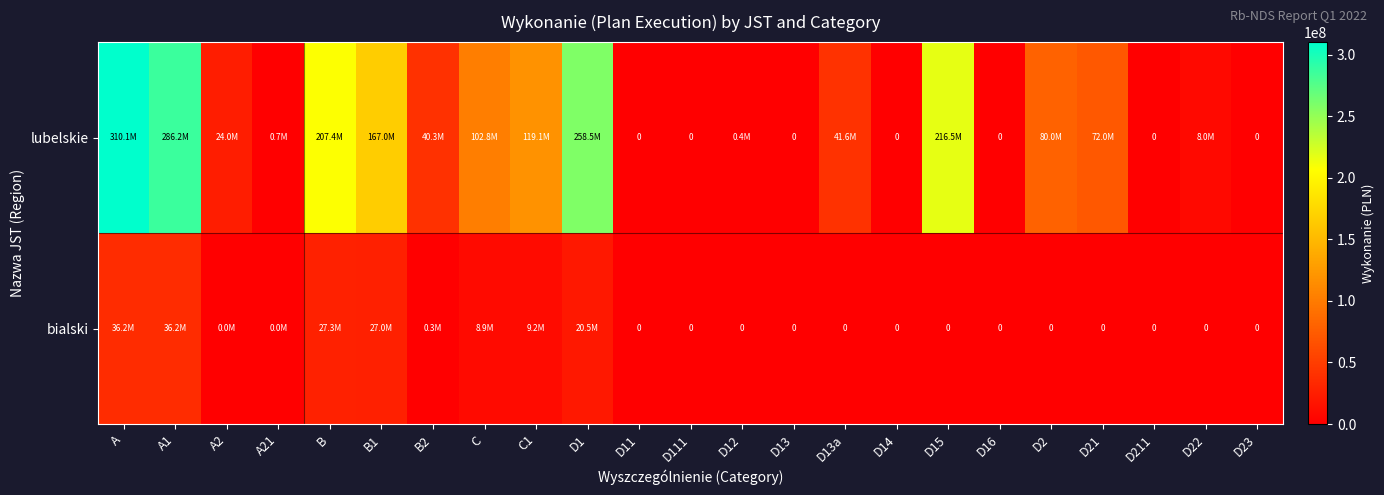

How many distinct data groups are displayed?

2